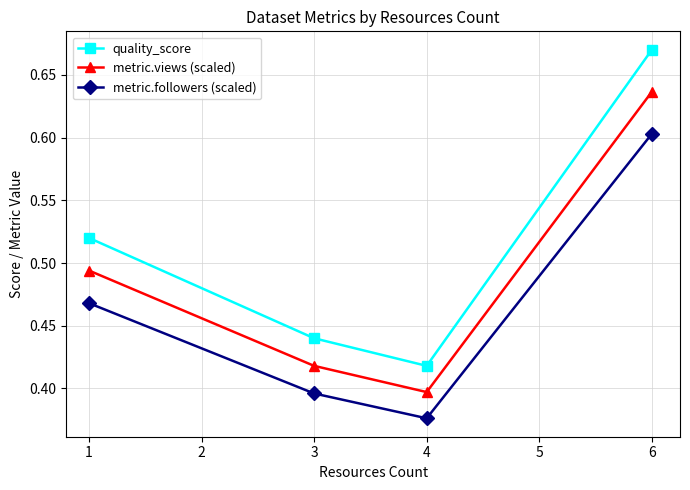

At which category does the chart reach its peak across all series?

6